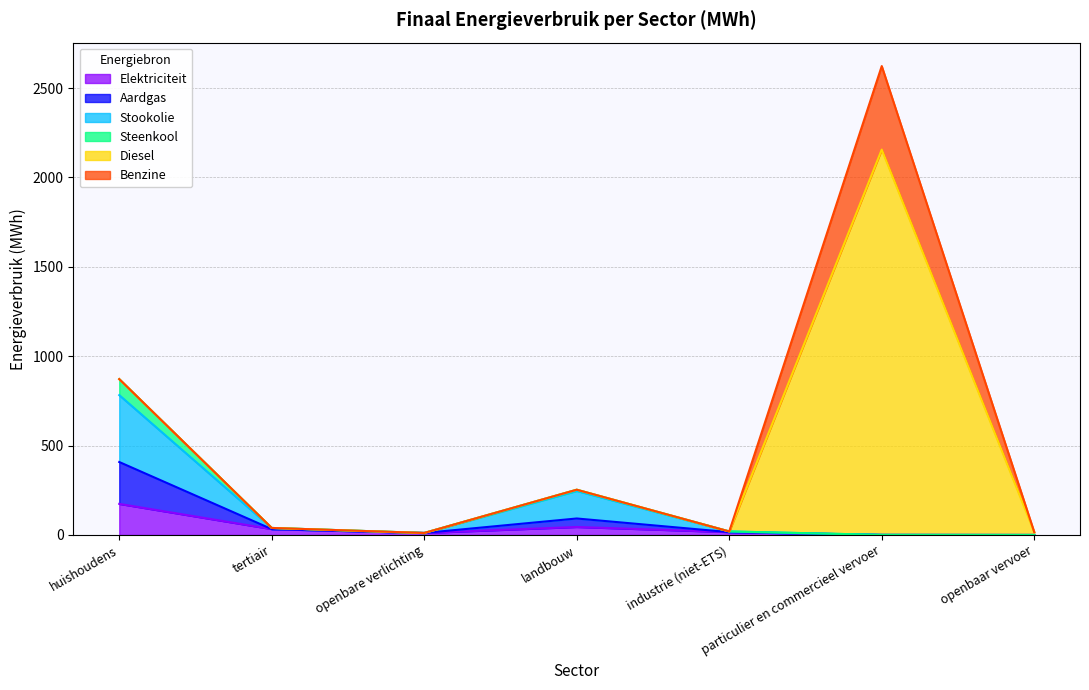

The Aardgas series shows 227.5 at huishoudens. True or false?

False